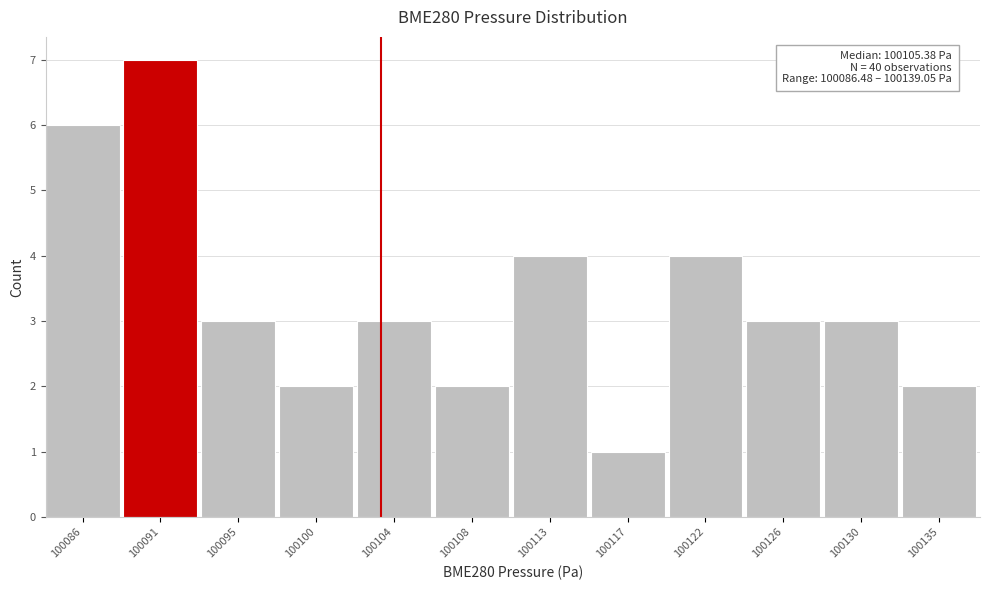

Reading left to right, extract all data points from this chart.

6	7	3	2	3	2	4	1	4	3	3	2